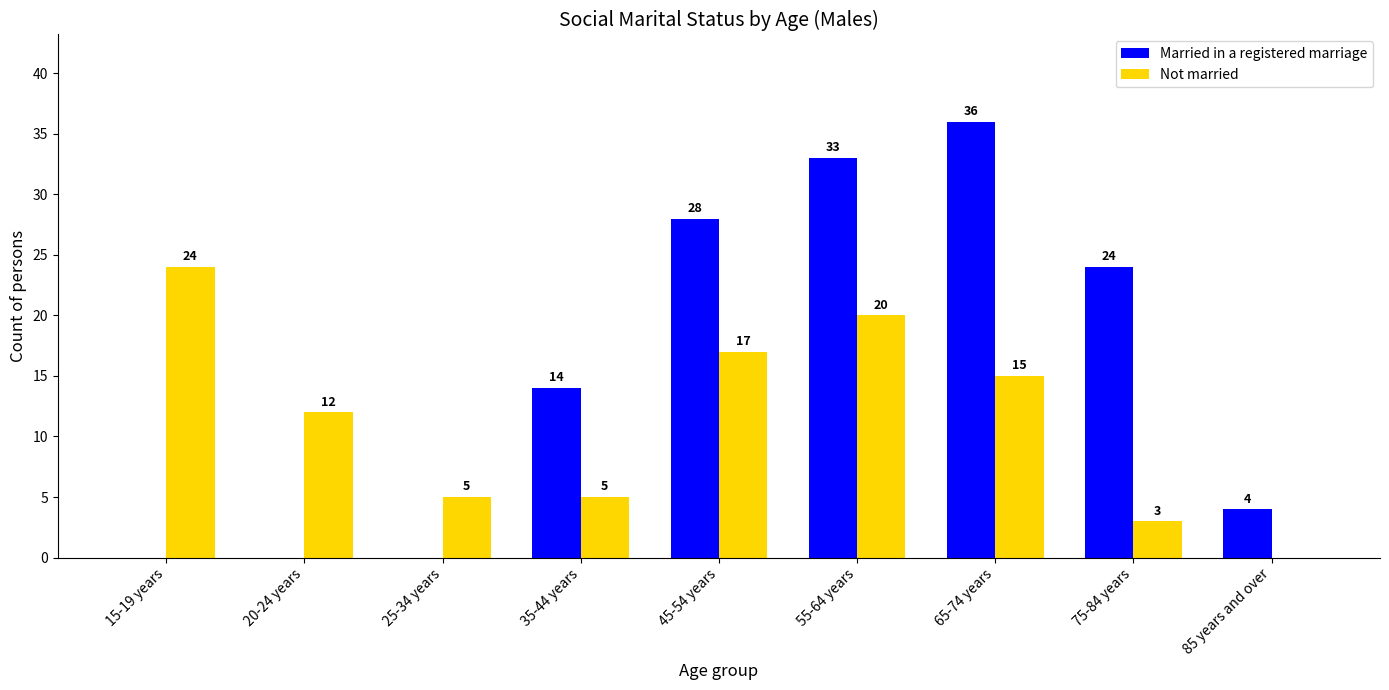

At which category does the chart reach its peak across all series?

65-74 years